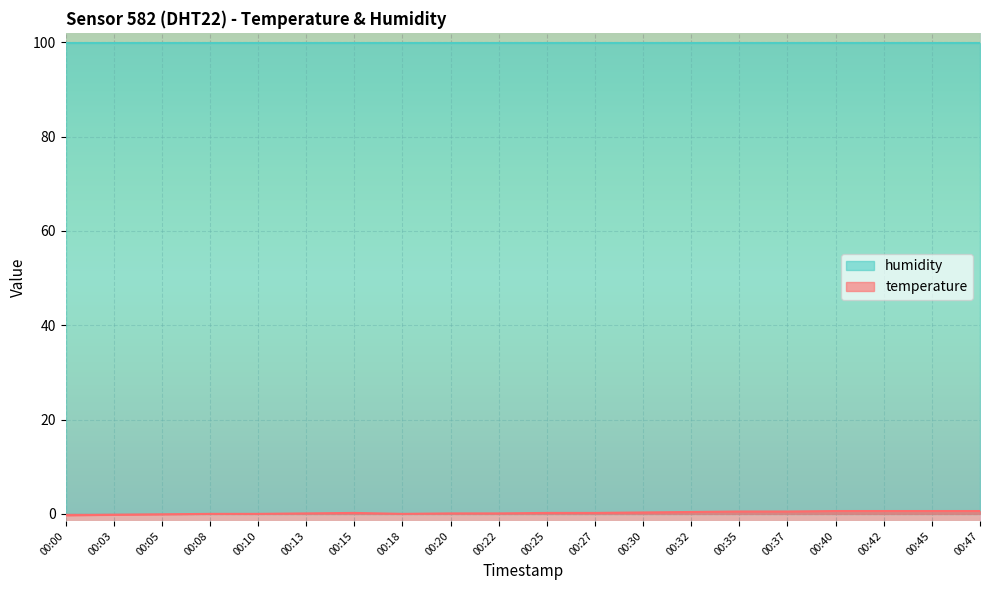

True or false: humidity has a value of 99.9 at 00:13.

True